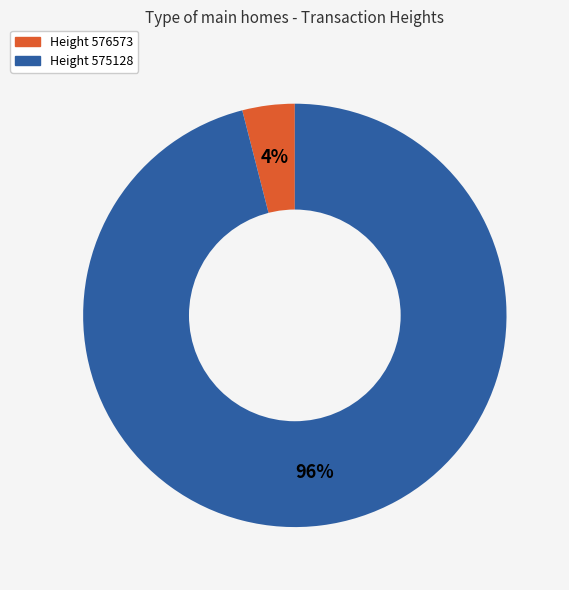

Is it true that Height 576573 is 4% of the pie?

True